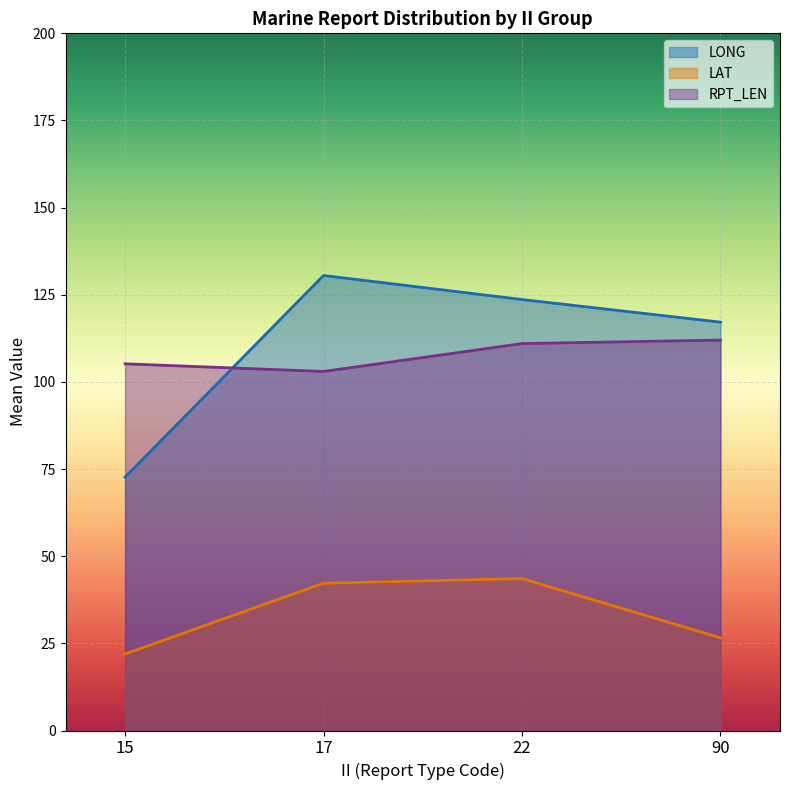

List the labels in order of LONG value, largest first.

17, 22, 90, 15